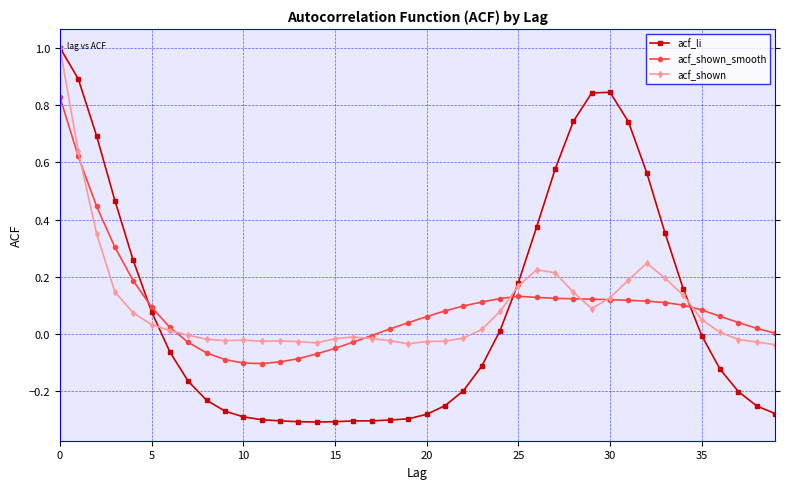

True or false: acf_li and acf_shown_smooth cross at least once.

True